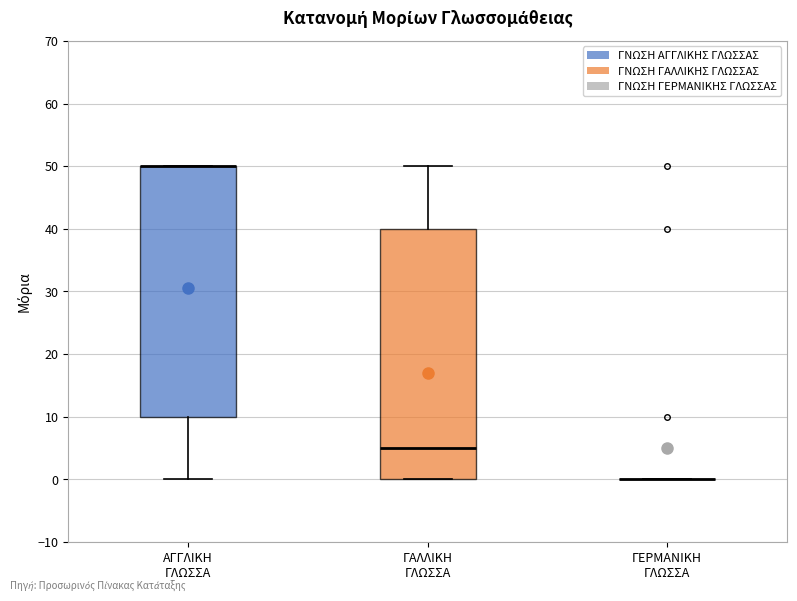

Reading left to right, transcribe this box plot: for each box, give where its median line is, the range the box spans, and where its two whiskers end, as read against the y-axis. The values are not printed on the chart, so give them approximately, as read against the axis.

ΑΓΓΛΙΚΗ ΓΛΩΣΣΑ: median 50 (drawn on the box's upper edge), box 10 to 50, whiskers 0 to 50
ΓΑΛΛΙΚΗ ΓΛΩΣΣΑ: median 5, box 0 to 40, whiskers 0 to 50
ΓΕΡΜΑΝΙΚΗ ΓΛΩΣΣΑ: box collapsed to a line at 0, whiskers 0 to 0